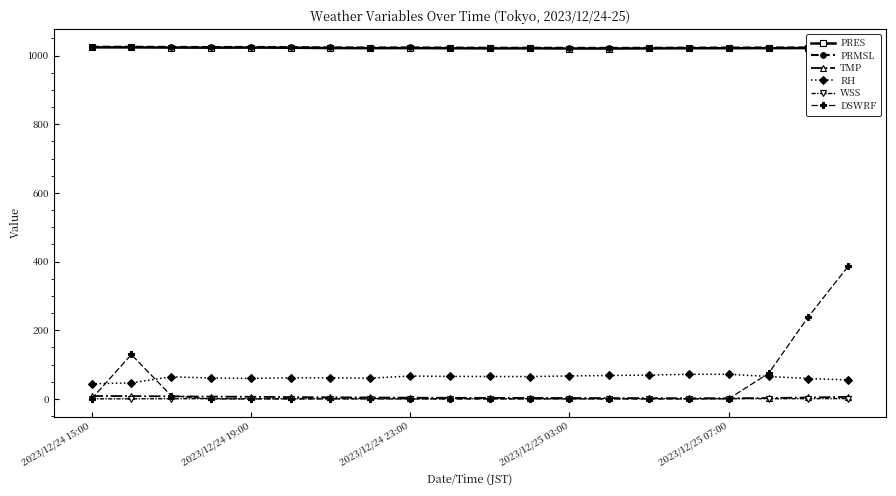

True or false: PRES and TMP cross at least once.

False